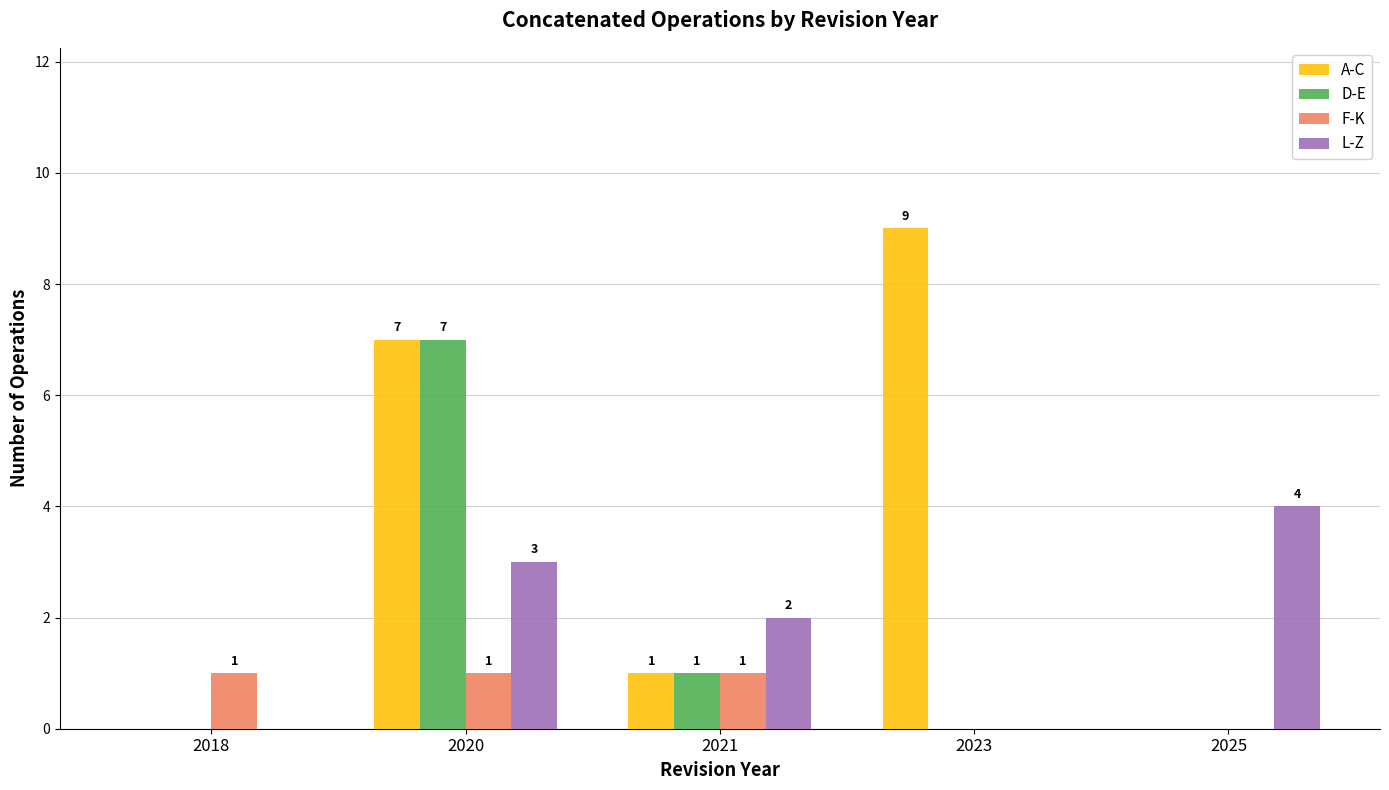

How many categories are shown in the chart?

5